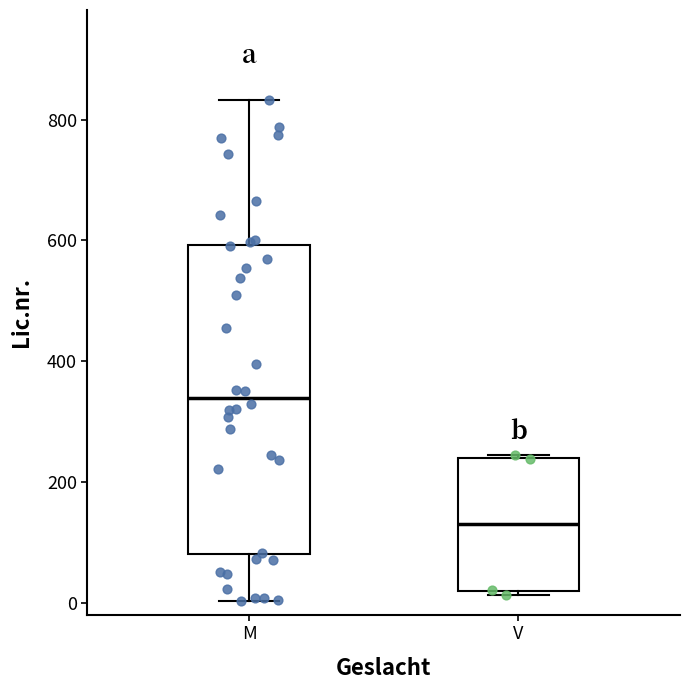

Reading left to right, read every box against the y-axis: the position of its median line, the range the box covers, and the ends of its whiskers. The values are not printed on the chart, so give them approximately, as read against the axis.

M: median 340, box 80 to 600, whiskers 0 to 840
V: median 120, box 20 to 240, whiskers 20 (just below the box's lower edge) to 240